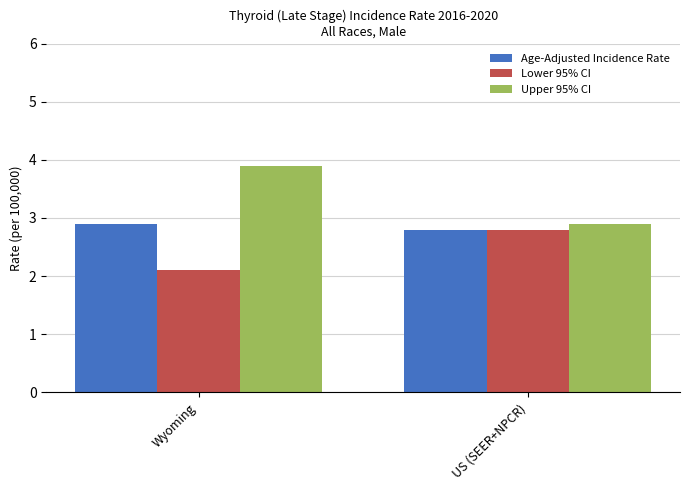

How many bars are there in total?

6